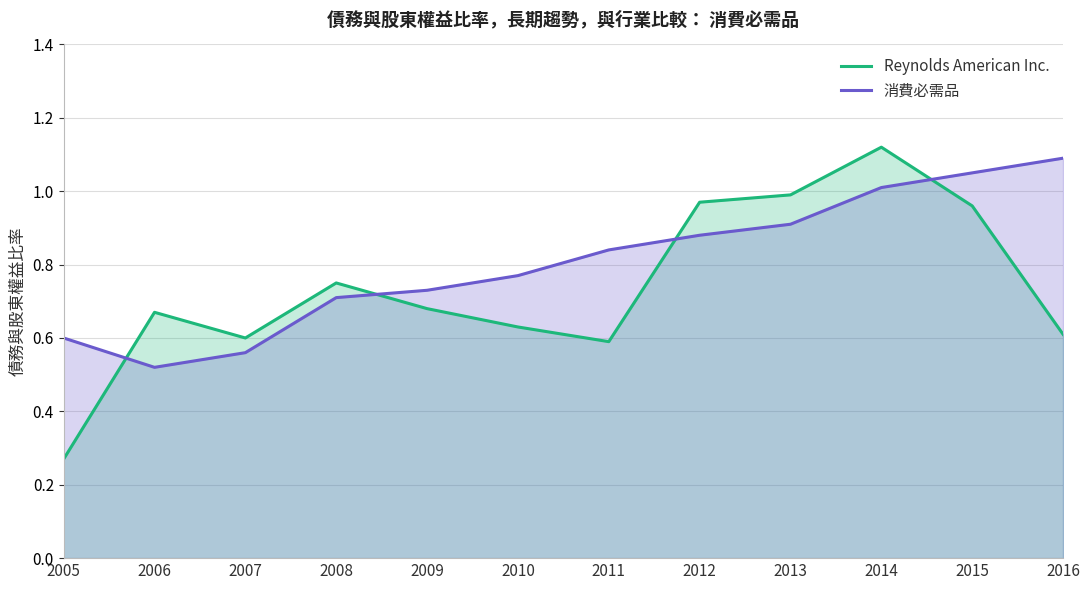

At how many categories does at least one series exceed 0?

12